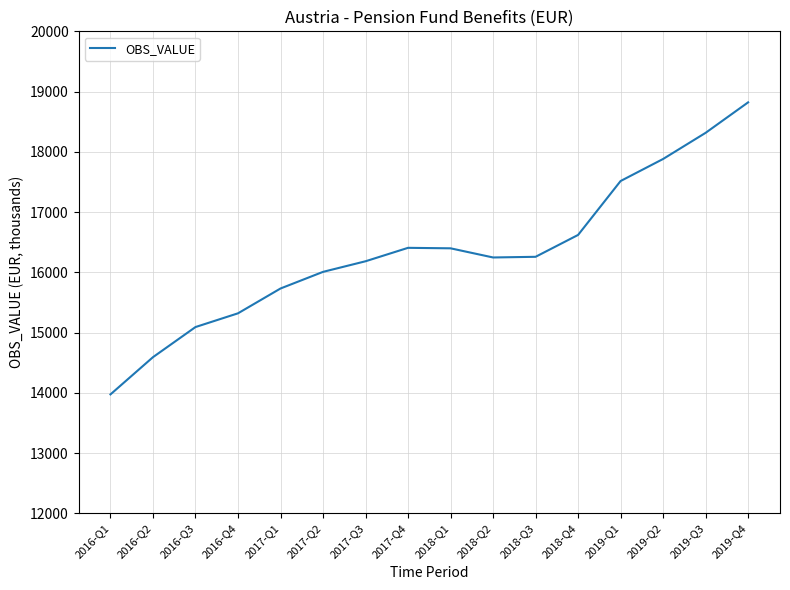

What is the difference between the values at 2018-Q1 and 2017-Q2?

391